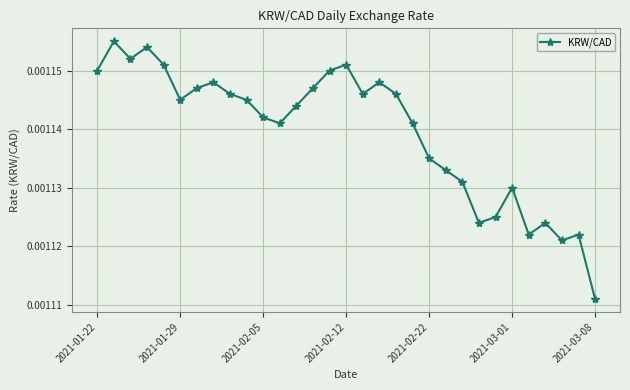

How many lines are shown in the chart?

1